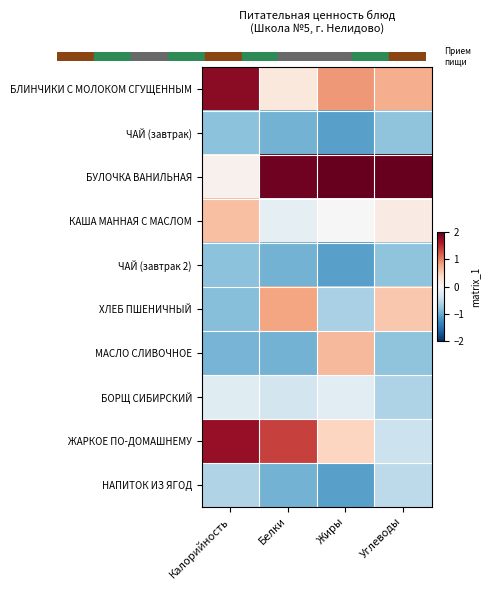

Which series has the largest total across all categories?

БУЛОЧКА ВАНИЛЬНАЯ